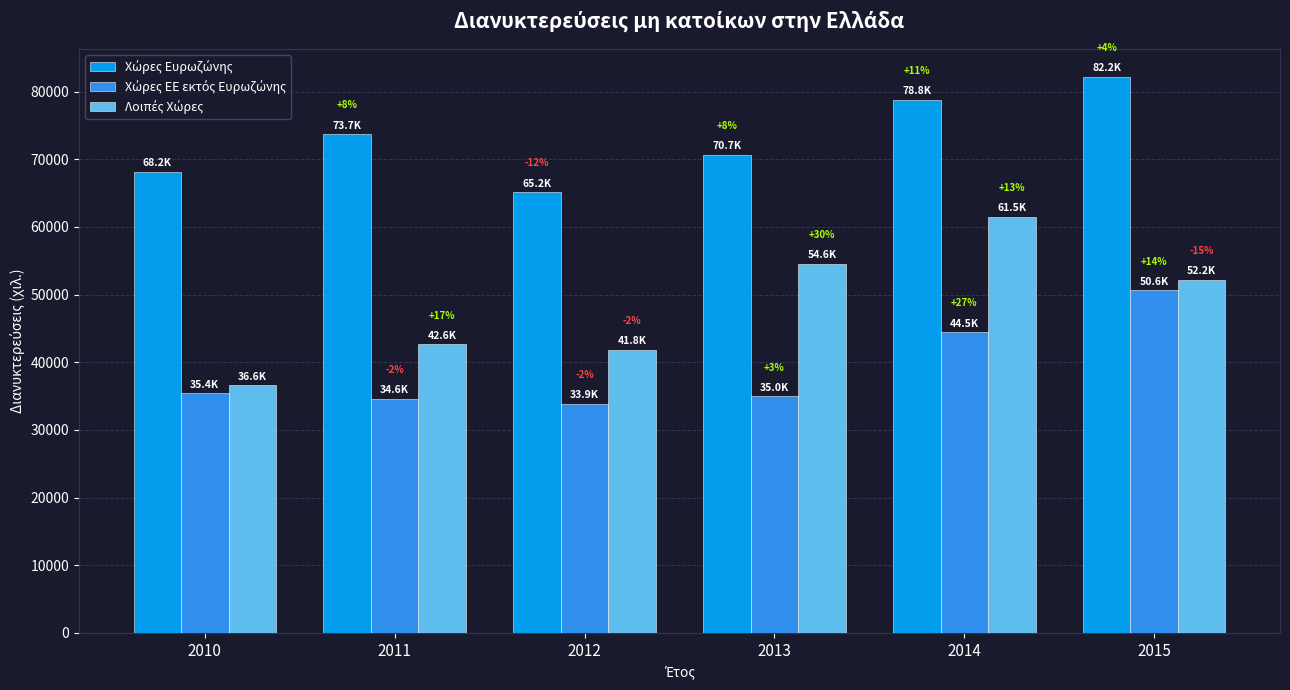

Reading left to right, transcribe all the data shown in this chart.

Χώρες Ευρωζώνης: 2010=68171.7	2011=73722.3	2012=65190.2	2013=70690.6	2014=78800.5	2015=82220.6
Χώρες ΕΕ εκτός Ευρωζώνης: 2010=35409.5	2011=34610.3	2012=33890.8	2013=34966.3	2014=44455.7	2015=50621.7
Λοιπές Χώρες: 2010=36594.6	2011=42645.6	2012=41838.4	2013=54593.8	2014=61532.4	2015=52184.8